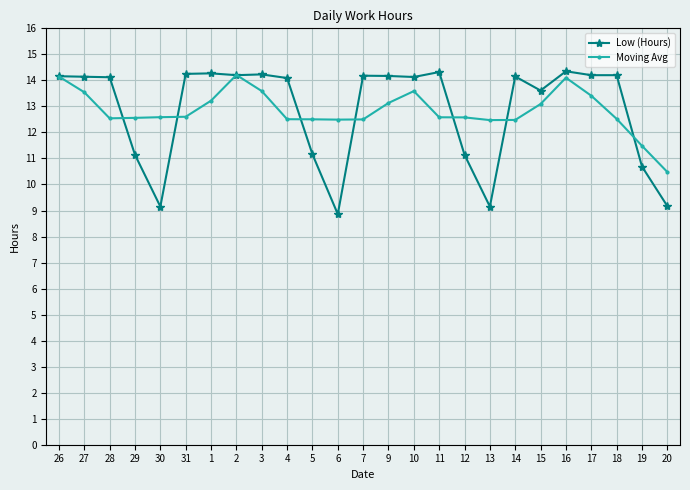

At which label does Moving Avg first exceed 12?

26